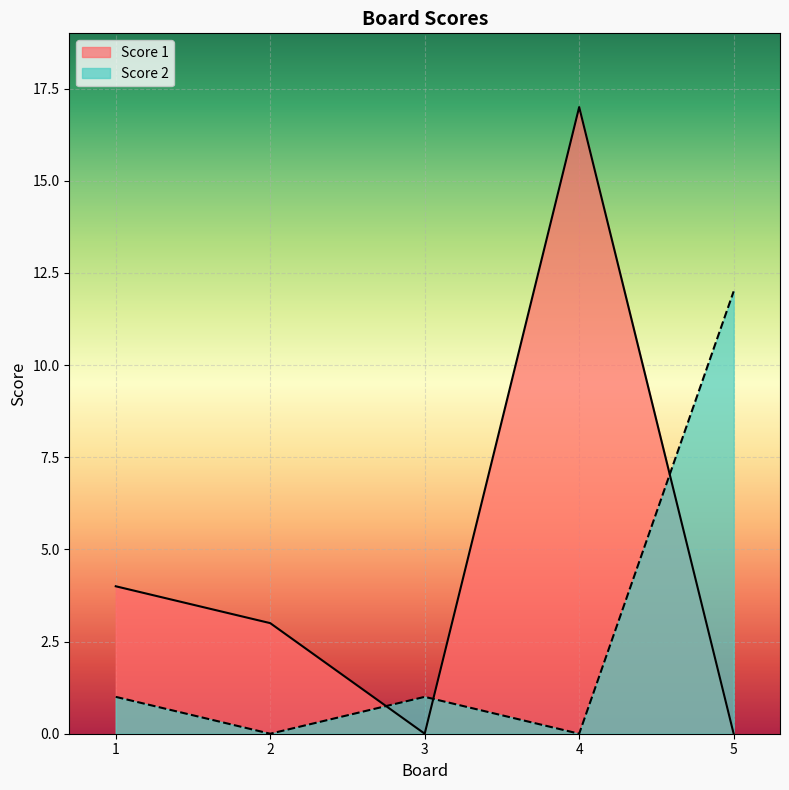

What is the greatest value displayed?

17